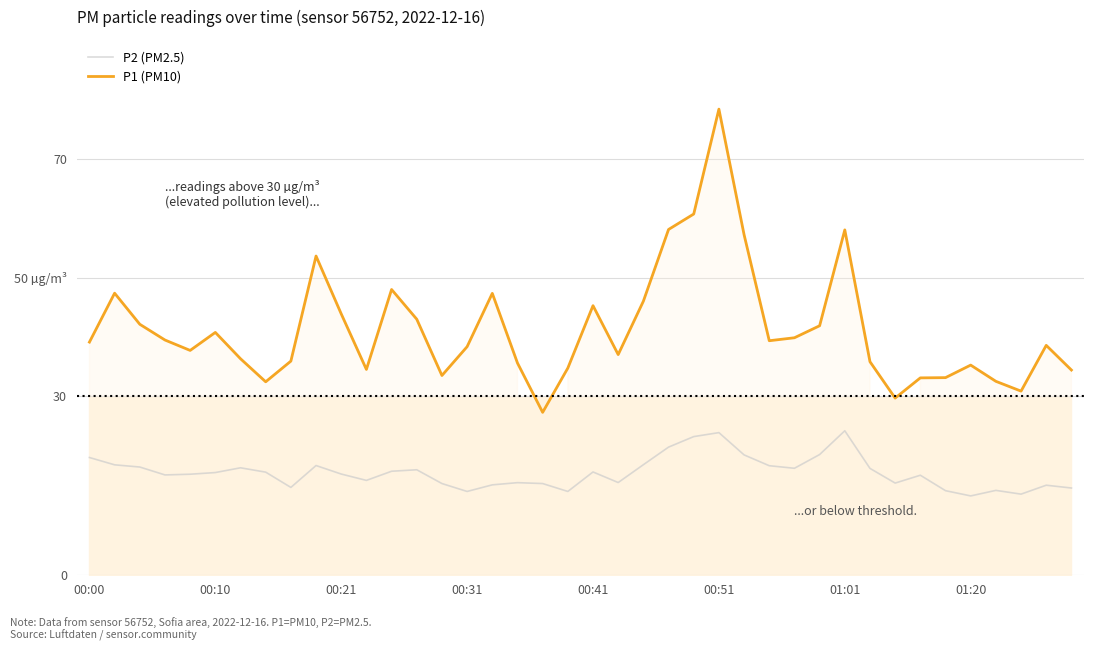

The P2 (PM2.5) series shows 37.2 at 01:01. True or false?

False